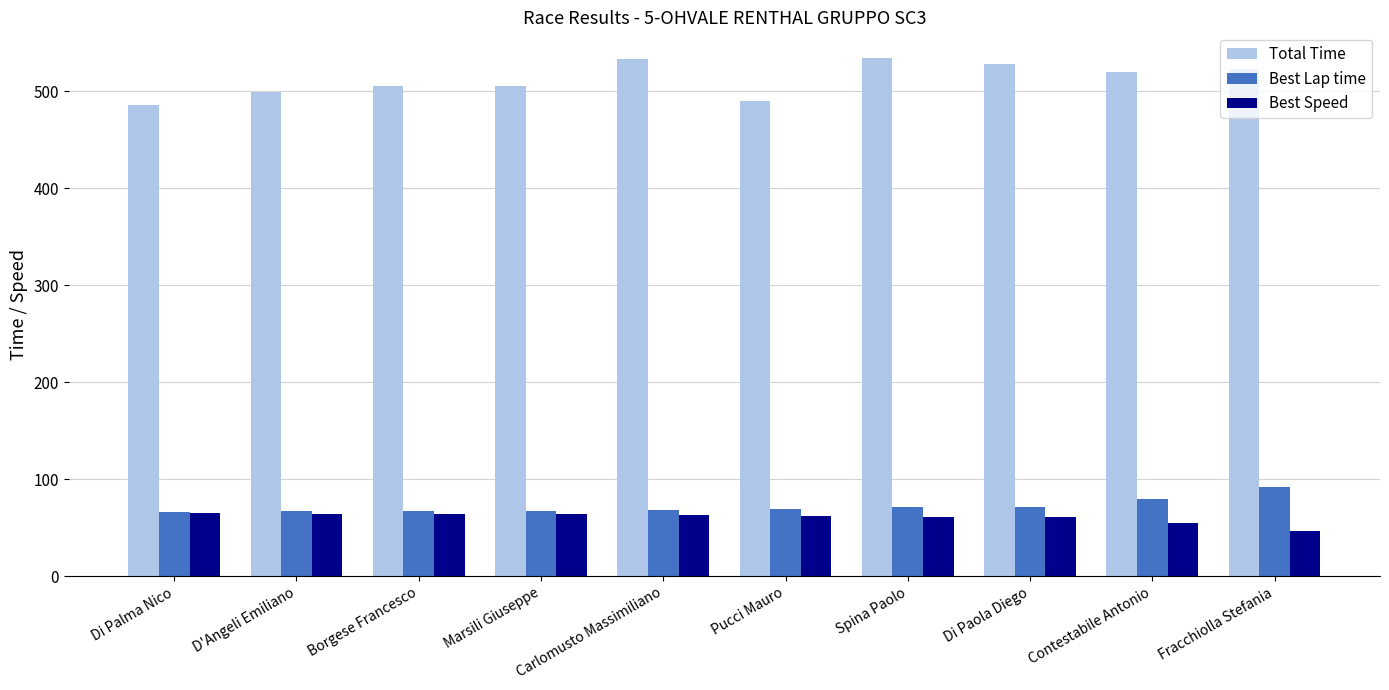

What is the value of the Total Time bar at the 6th from the left?

490.1